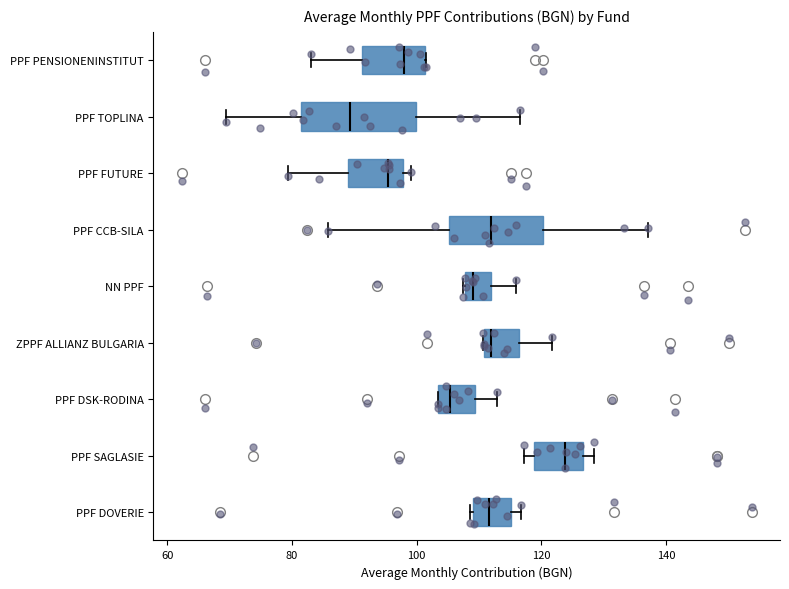

Comparing the boxes themselves (not the whiskers), which one is the widest?

PPF TOPLINA